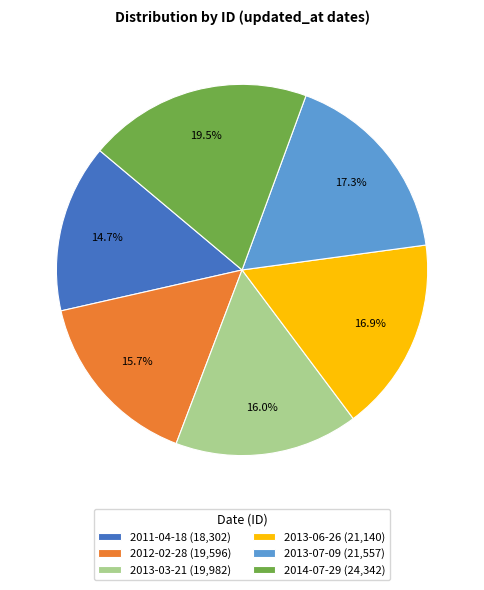

How many segments does this pie chart have?

6